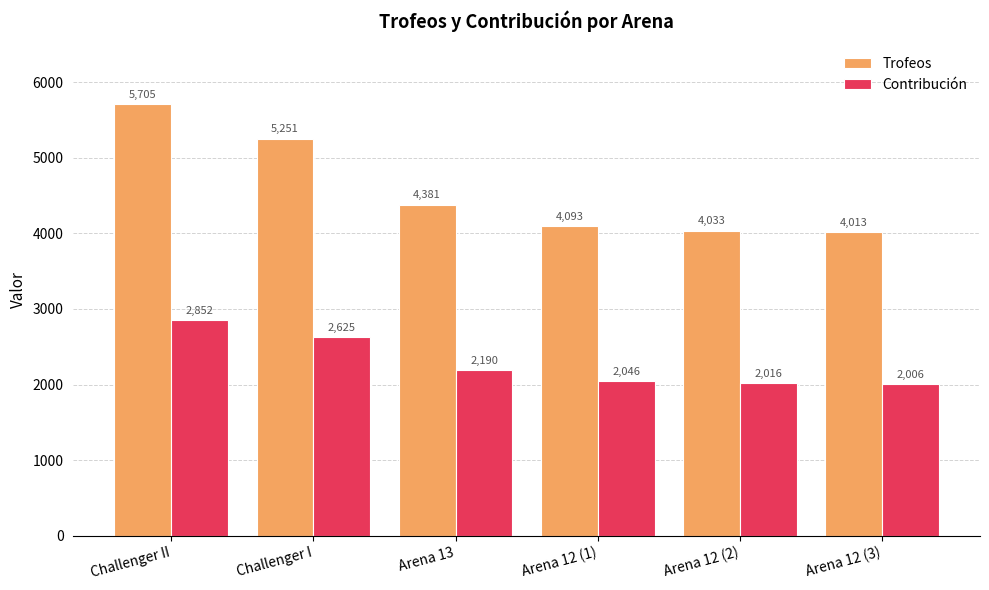

Which series has the largest total across all categories?

Trofeos